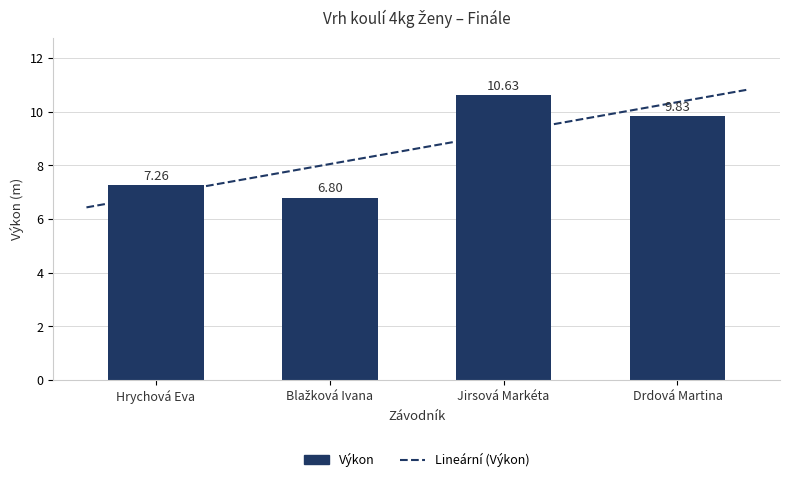

Reading right to left, transcribe all the data shown in this chart.

Drdová Martina=9.8	Jirsová Markéta=10.6	Blažková Ivana=6.8	Hrychová Eva=7.3